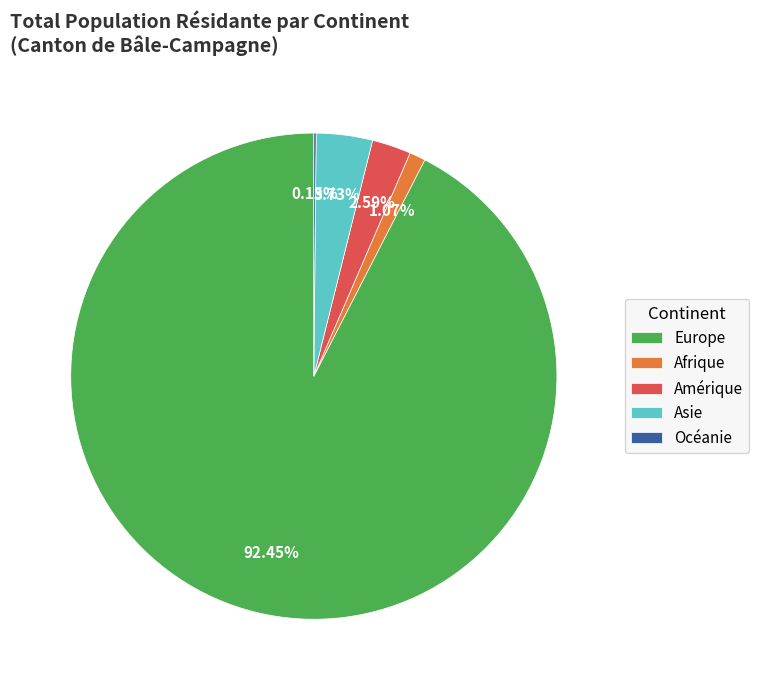

To the nearest percent, what is the difference between the largest and smallest slice percentages?

92%